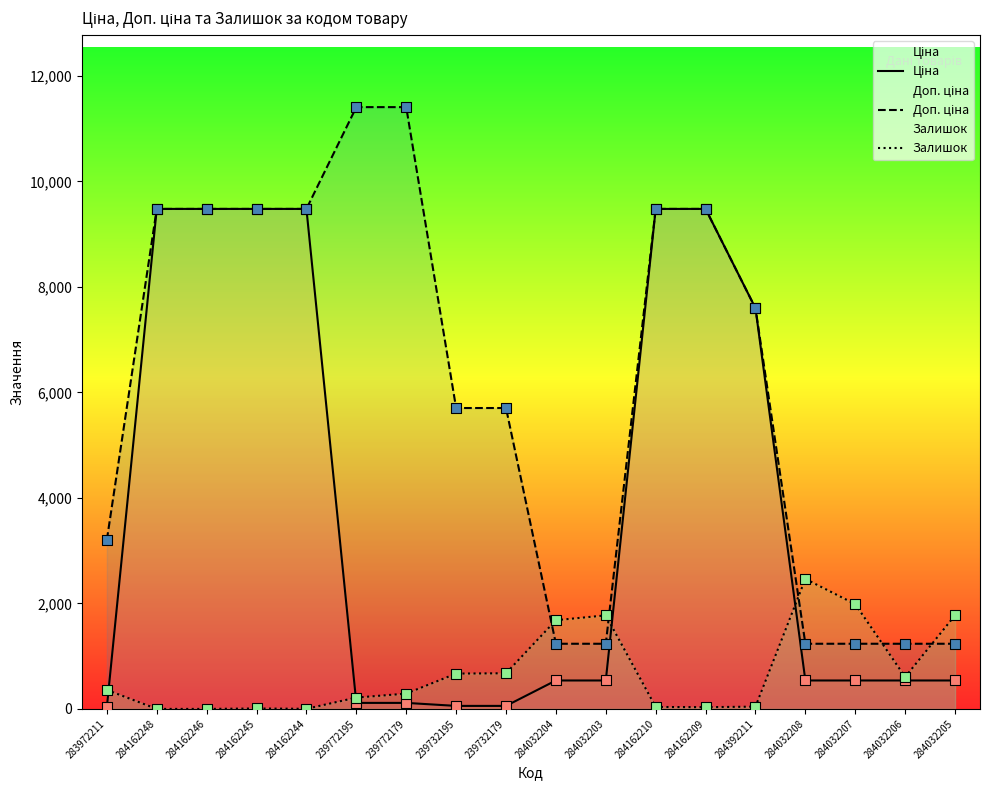

What is the total value across all series at 284032205?

3549.4